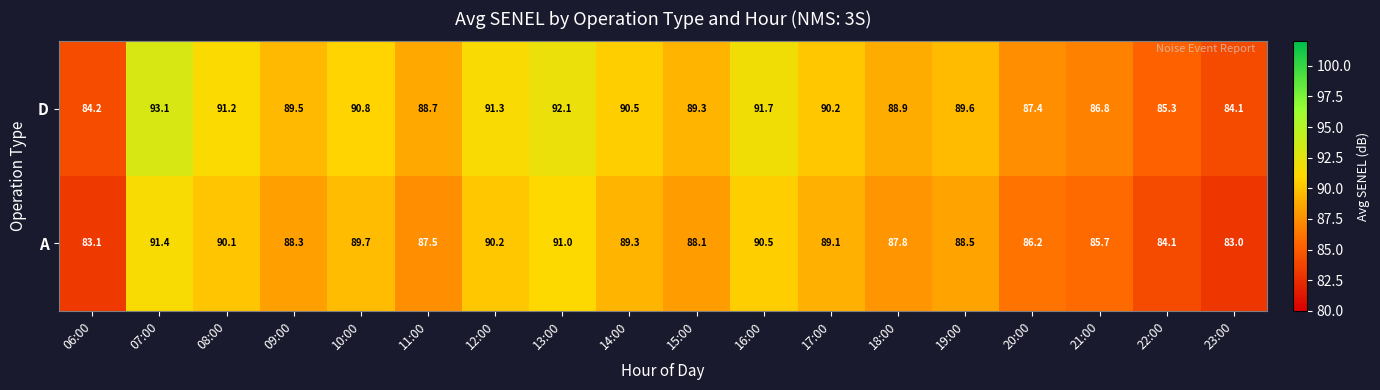

Is it true that D equals 146.7 at 09:00?

False